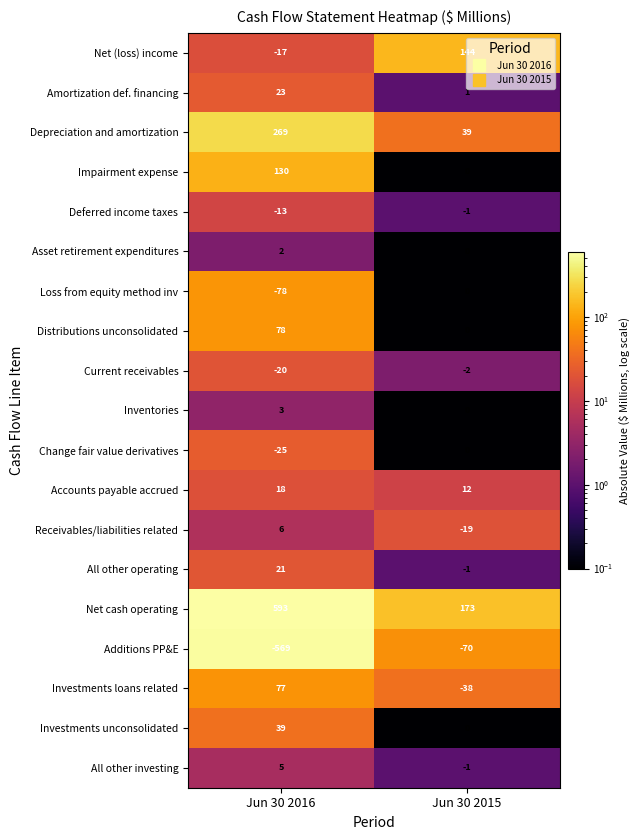

What is the sum of the Net cash operating values at Jun 30 2015 and Jun 30 2016?

766